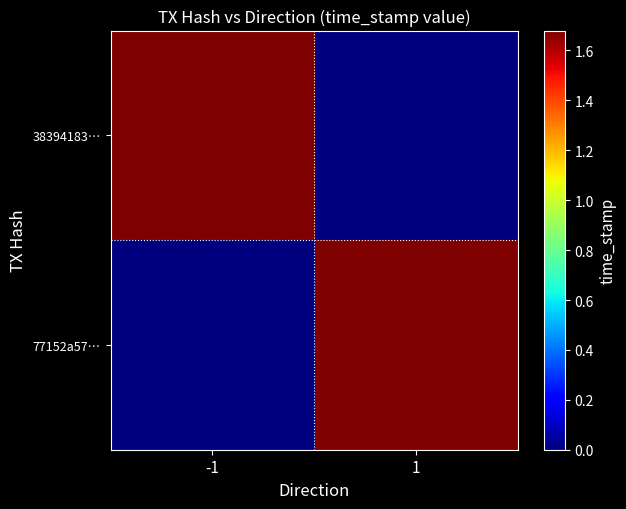

Reading right to left, what are all the values shown in this chart?

38394183…: 1=0	-1=1679859439
77152a57…: 1=1679784932	-1=0